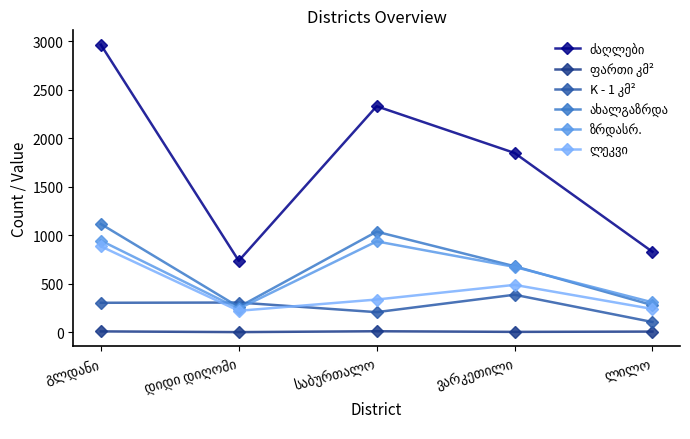

What is the maximum value shown in the chart?

2963.0